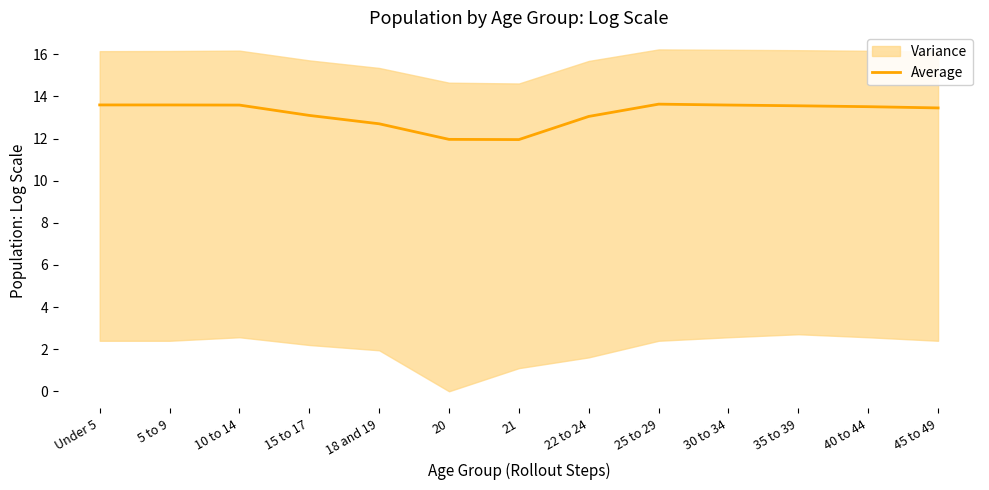

What is the sum of all values?

171.3